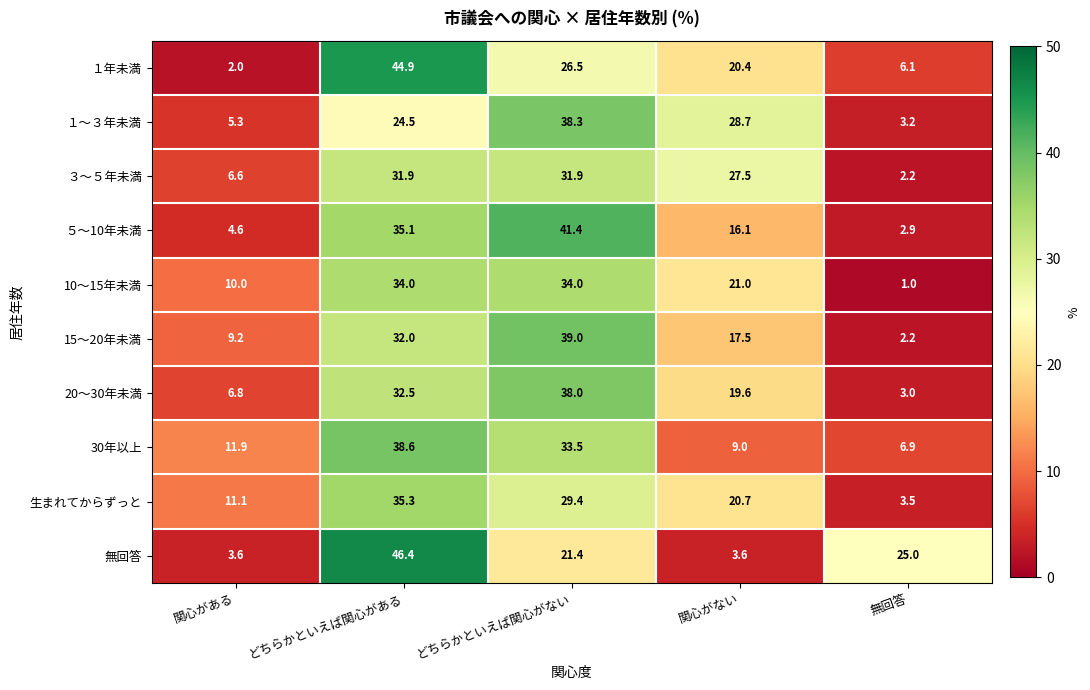

What is the difference between the maximum and minimum values in the 生まれてからずっと series?

31.8